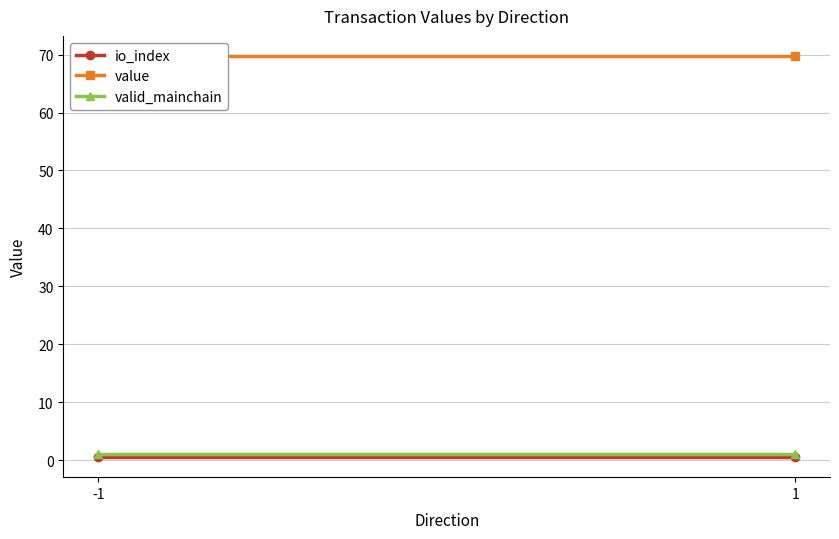

At 1, list the series in order from largest to smallest.

value, valid_mainchain, io_index